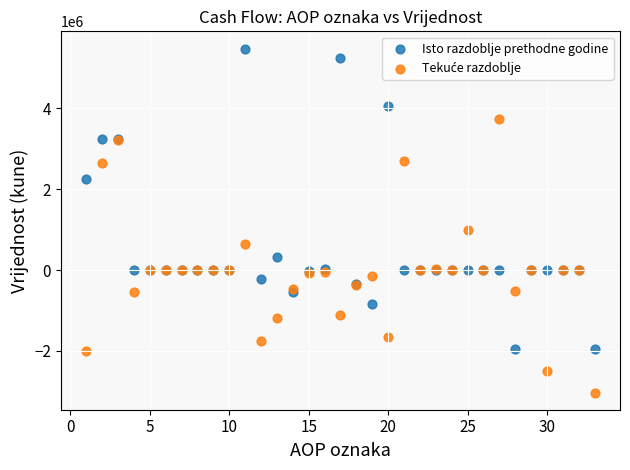

Which series reaches the maximum Y coordinate?

Isto razdoblje prethodne godine